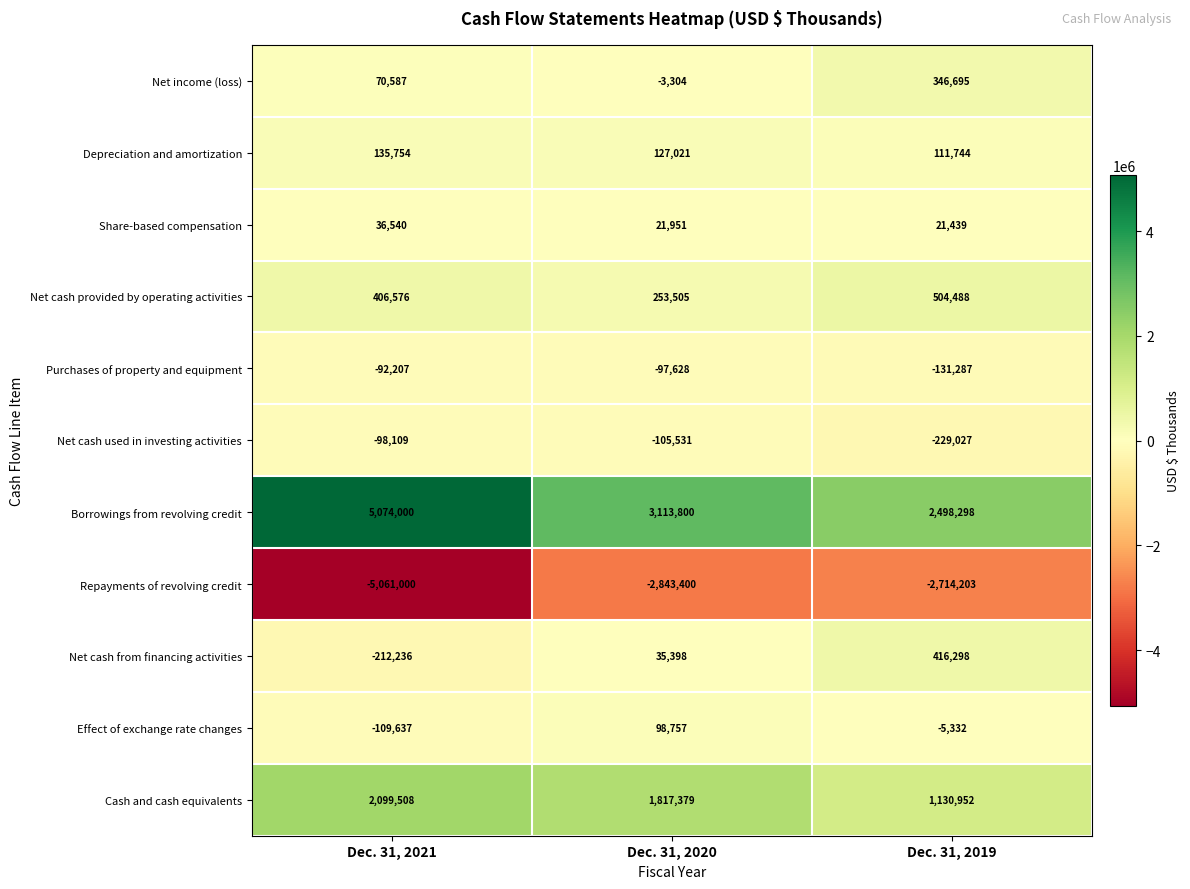

What is the difference between the highest and lowest values at Dec. 31, 2020?

5957200